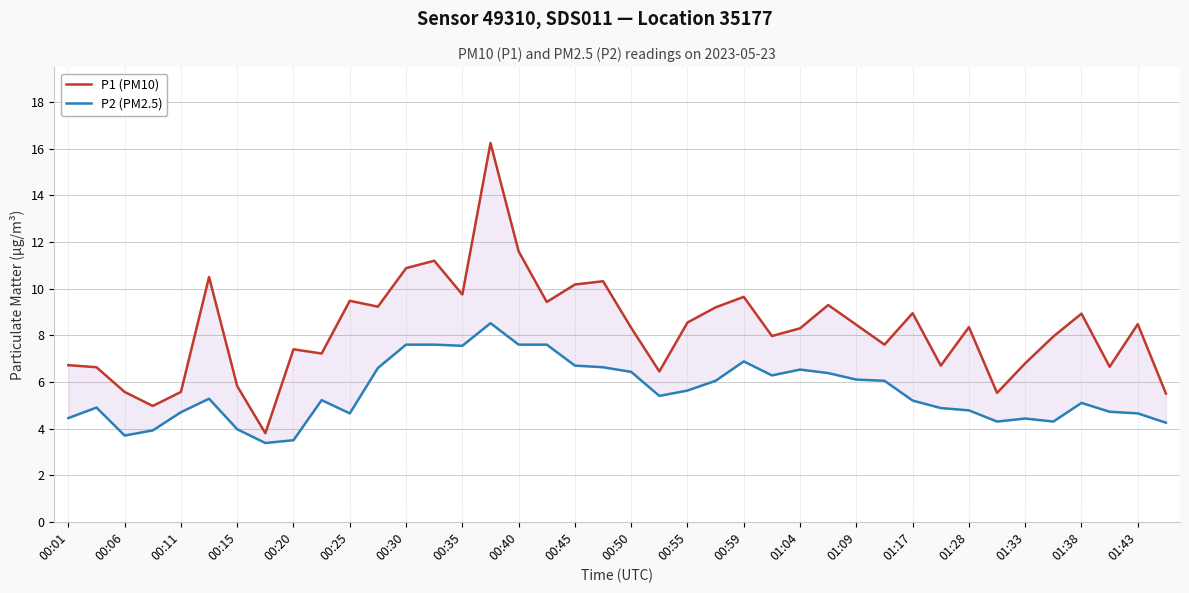

How many data points in P2 (PM2.5) are less than 5?

17